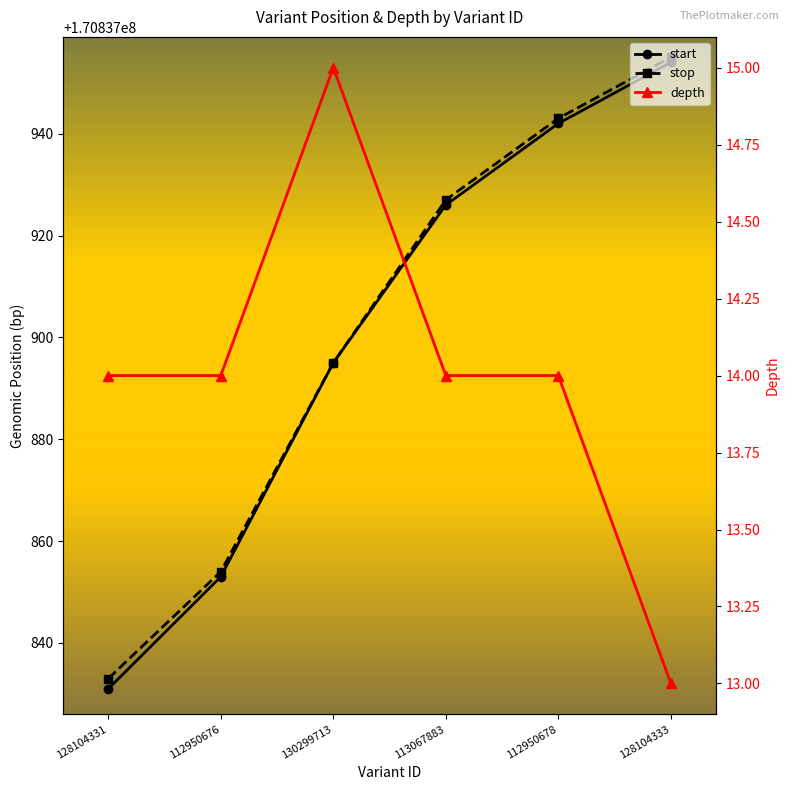

Is it true that start equals 170837954 at 128104333?

True